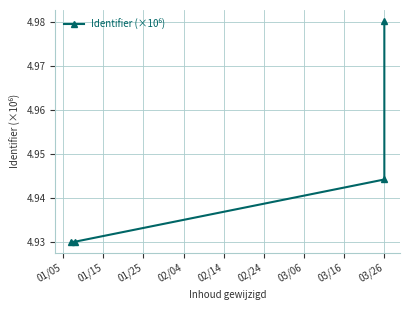

What is the minimum value shown in the chart?

4.9